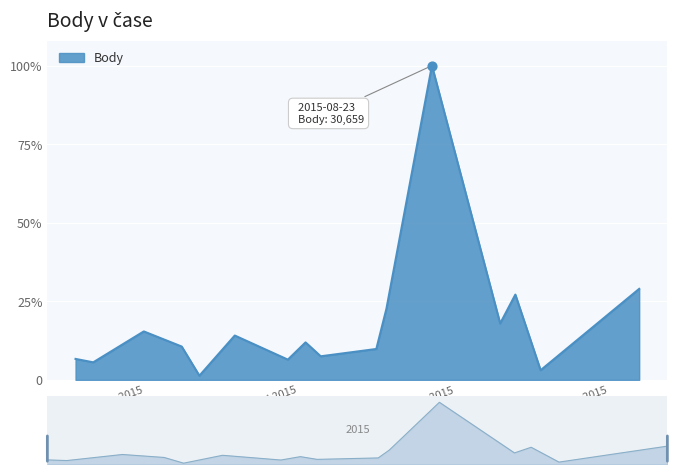

What is the change in value from 2015-05-16 to 2015-05-23?

-2845